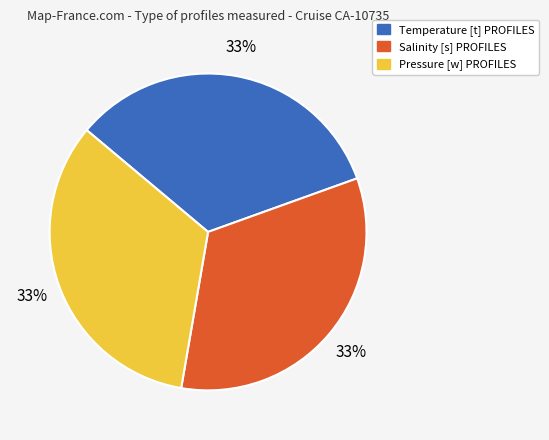

True or false: Pressure [w] PROFILES accounts for 33% of the total.

True